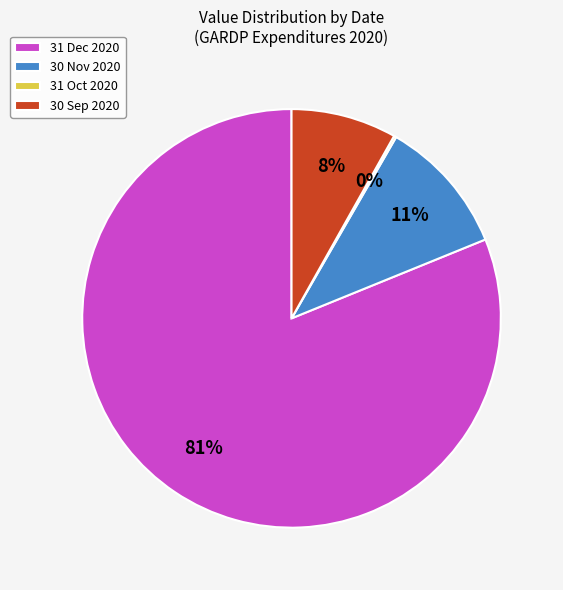

Is there a majority slice in this chart?

Yes